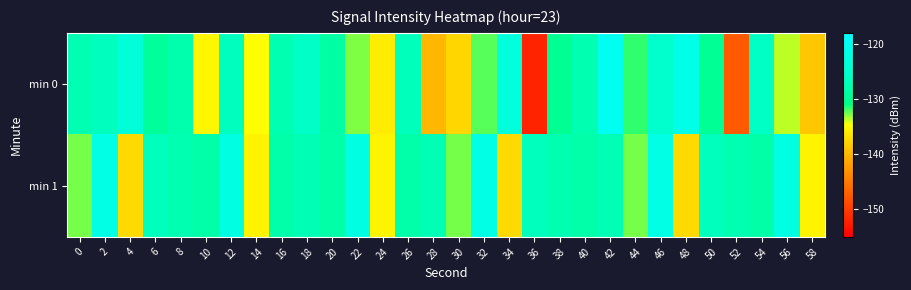

Reading left to right, transcribe all the data shown in this chart.

min 0: 0=-127.5	2=-126.4	4=-123.6	6=-129.4	8=-128.1	10=-135.2	12=-126.4	14=-134.7	16=-127.6	18=-125.8	20=-128.6	22=-132.8	24=-136.0	26=-126.9	28=-140.0	30=-137.6	32=-132.3	34=-123.5	36=-152.0	38=-130.0	40=-127.7	42=-120.2	44=-131.6	46=-125.3	48=-121.6	50=-130.0	52=-147.6	54=-126.0	56=-133.7	58=-138.7
min 1: 0=-132.6	2=-121.9	4=-137.3	6=-126.6	8=-127.6	10=-128.5	12=-122.3	14=-135.4	16=-128.3	18=-127.3	20=-128.5	22=-122.3	24=-135.4	26=-128.3	28=-127.3	30=-132.6	32=-121.9	34=-137.3	36=-126.6	38=-127.6	40=-128.3	42=-127.3	44=-132.6	46=-121.9	48=-137.3	50=-126.6	52=-127.6	54=-128.5	56=-122.3	58=-135.4